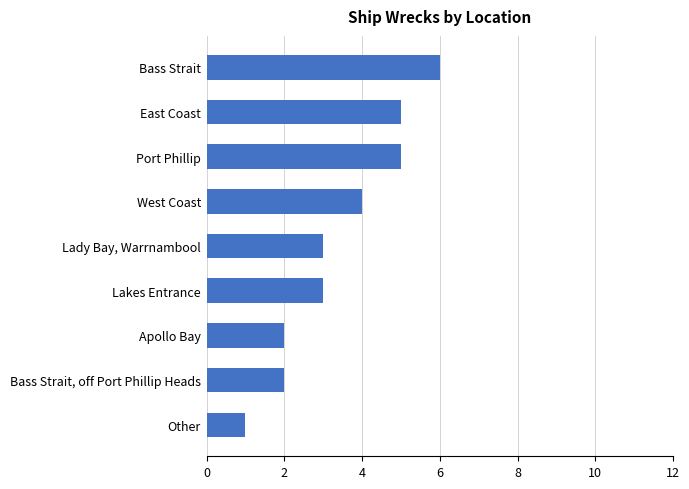

Read the value at Bass Strait.

6